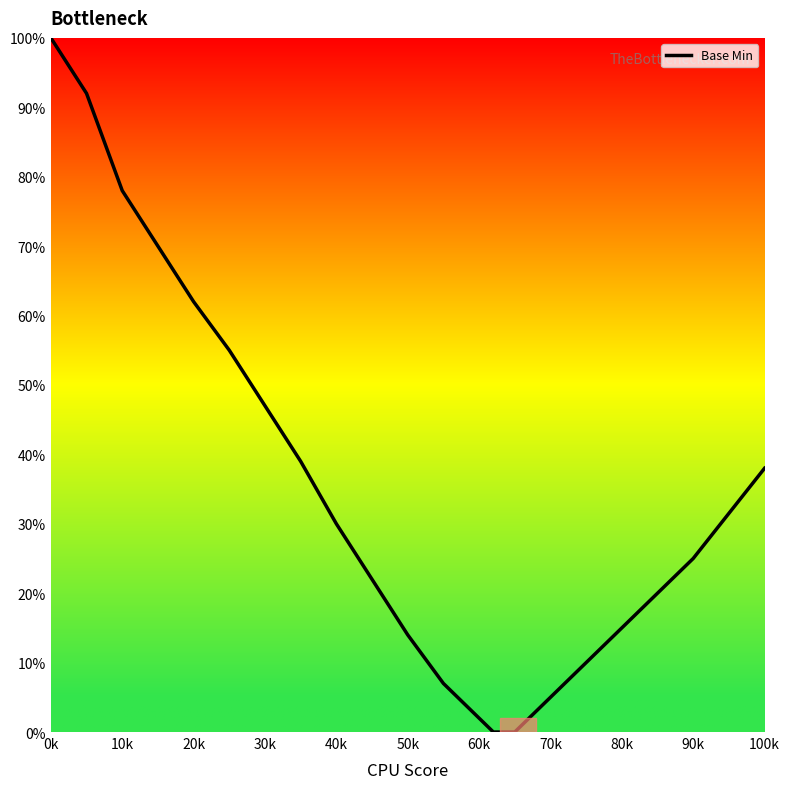

What is the difference between the maximum and minimum values?

100